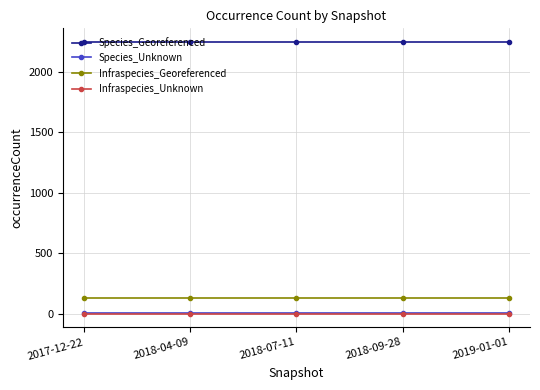

True or false: Species_Unknown and Infraspecies_Unknown cross at least once.

False